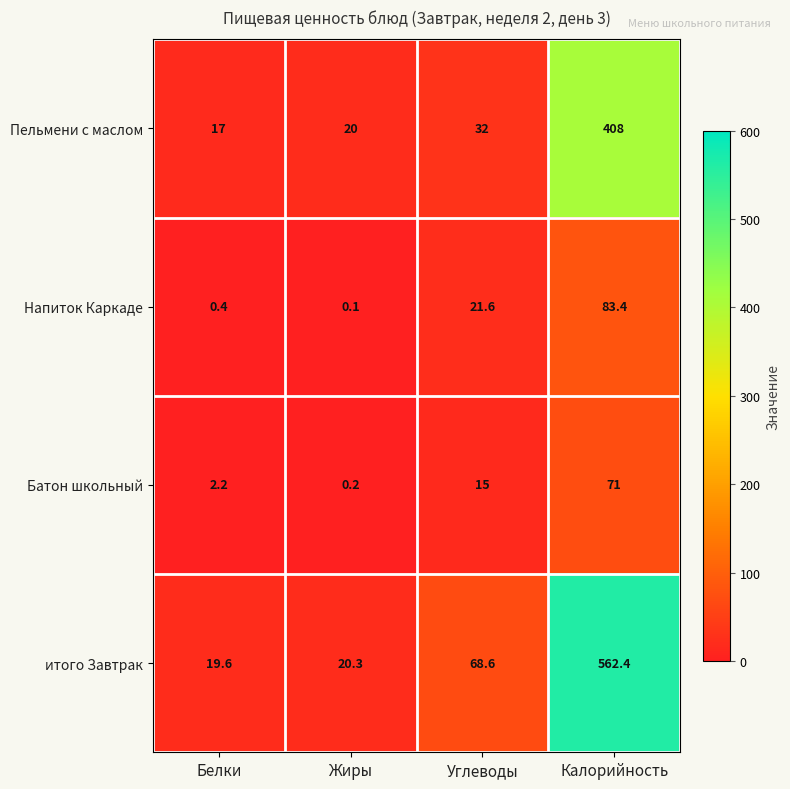

Reading left to right, transcribe all the data shown in this chart.

Пельмени с маслом: Белки=17.0	Жиры=20.0	Углеводы=32.0	Калорийность=408.0
Напиток Каркаде: Белки=0.4	Жиры=0.1	Углеводы=21.6	Калорийность=83.4
Батон школьный: Белки=2.2	Жиры=0.2	Углеводы=15.0	Калорийность=71.0
итого Завтрак: Белки=19.6	Жиры=20.3	Углеводы=68.6	Калорийность=562.4